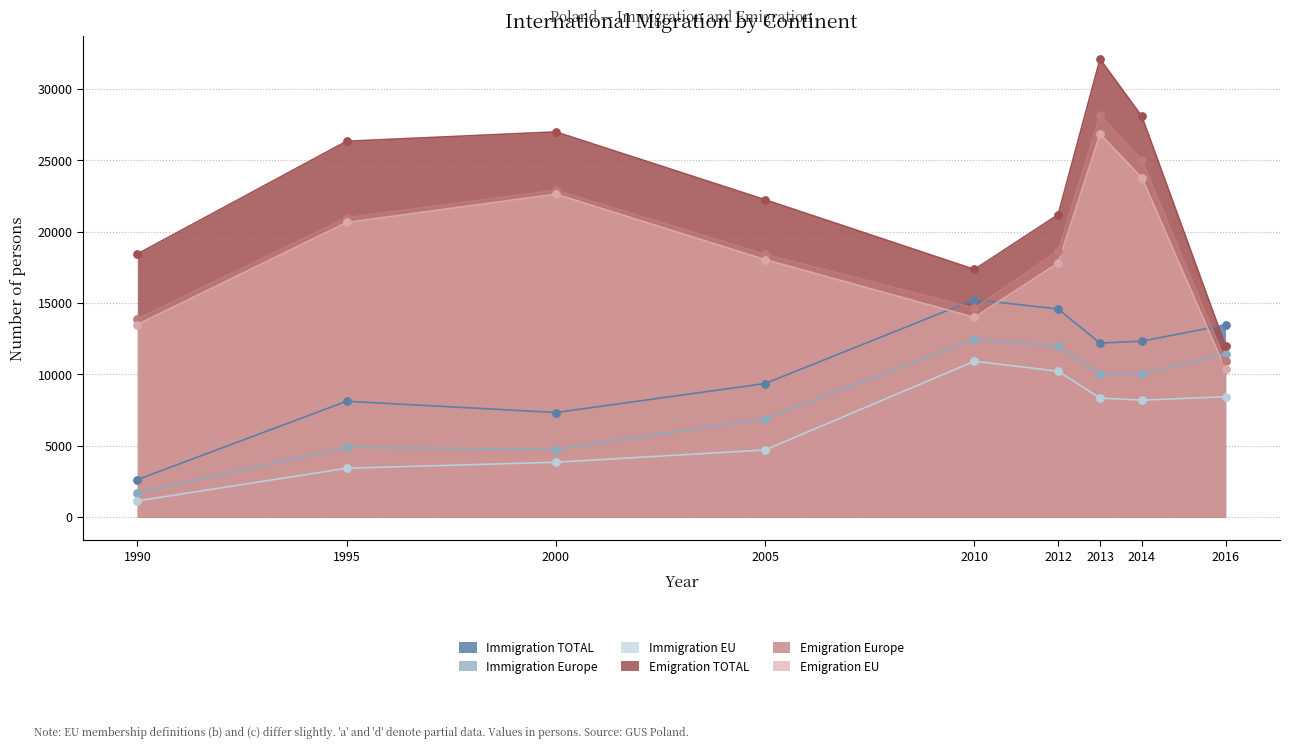

Which series has the largest total across all categories?

Emigration TOTAL